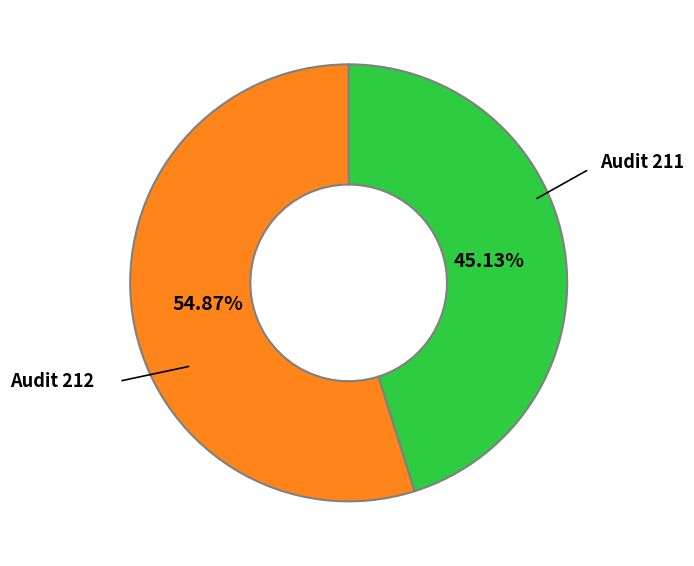

How many slices are in this pie chart?

2